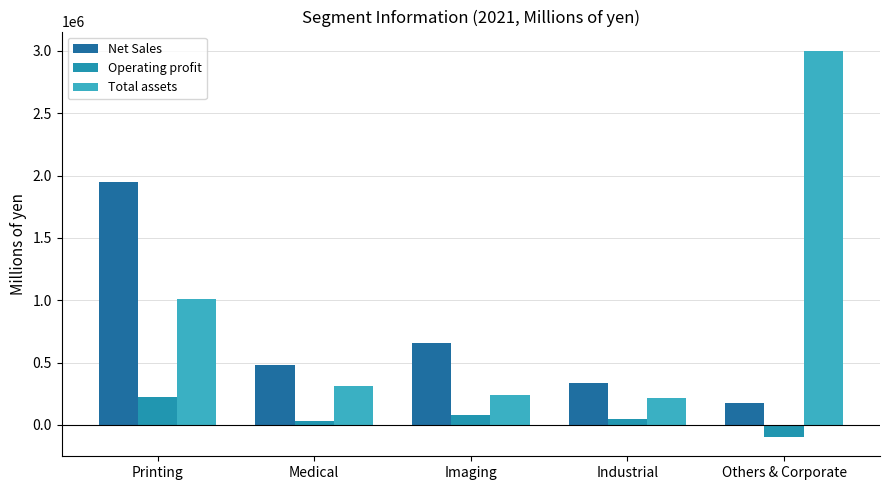

Reading left to right, extract all data points from this chart.

Net Sales: 1946656	480362	653532	337721	178784
Operating profit: 226866	29420	78718	44867	-97223
Total assets: 1009922	311247	236143	212156	2999754